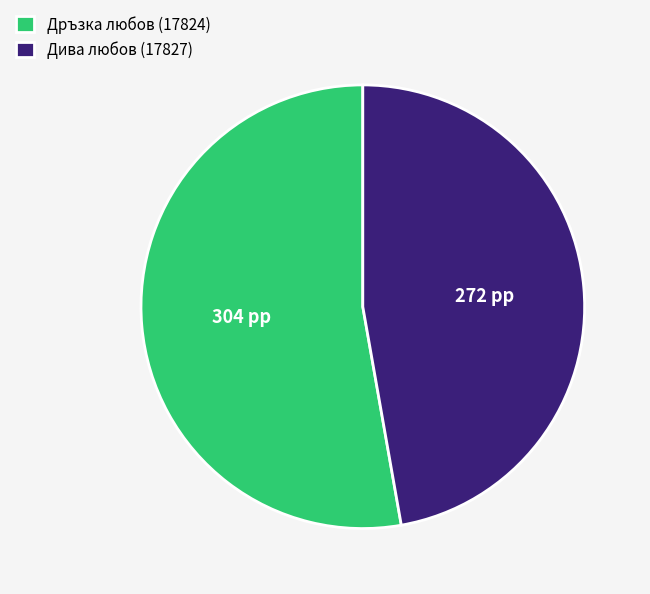

Which category accounts for the majority?

Дръзка любов (17824)